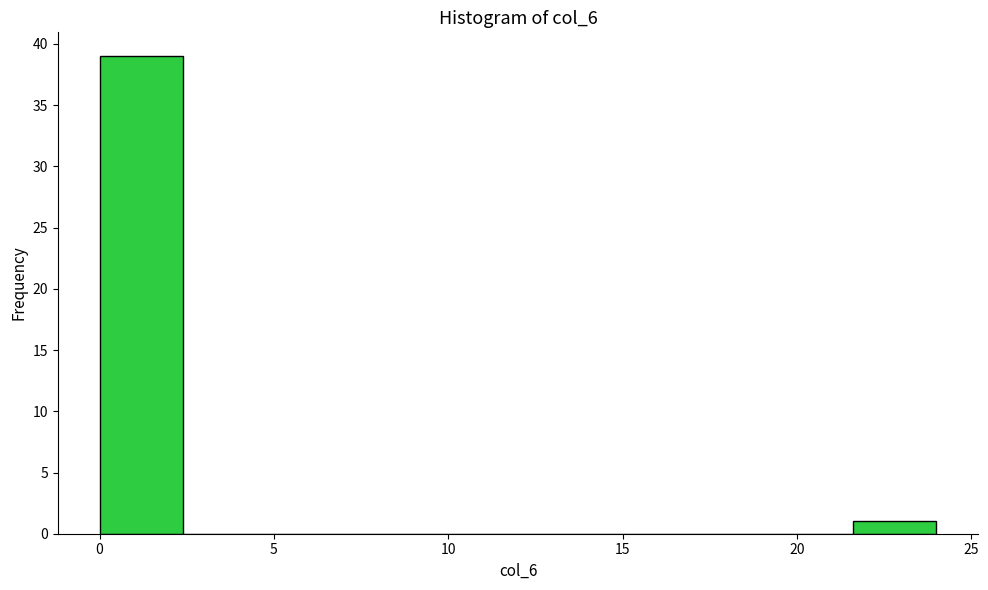

Which range on the x-axis has the tallest bar?

0.0 to 2.4